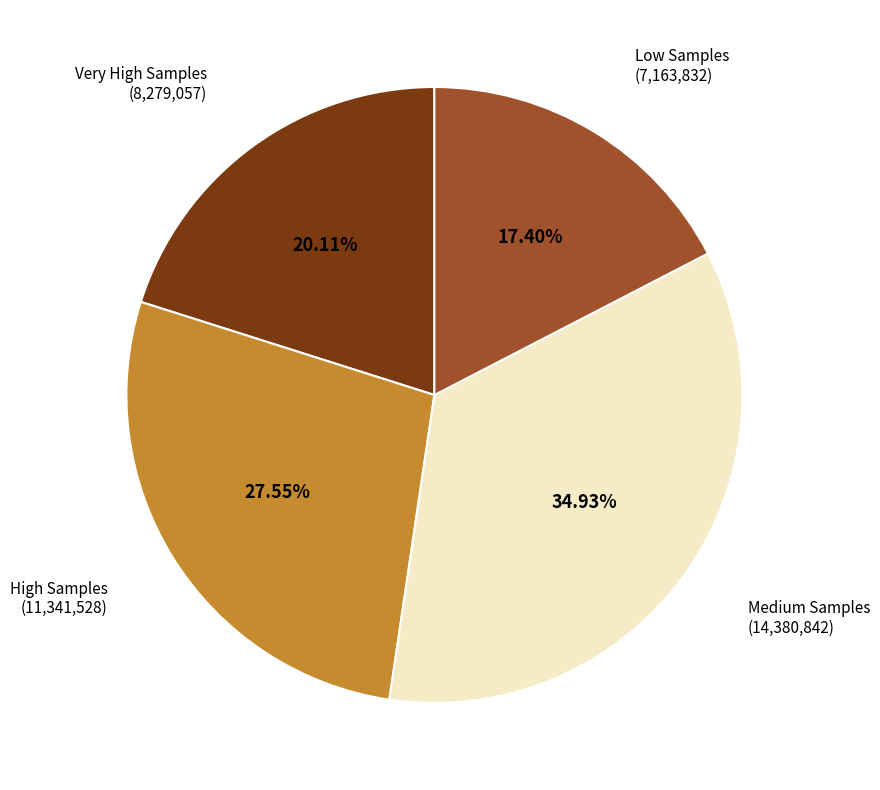

Which has a higher value, Very High Samples (8,279,057) or Medium Samples (14,380,842)?

Medium Samples (14,380,842)